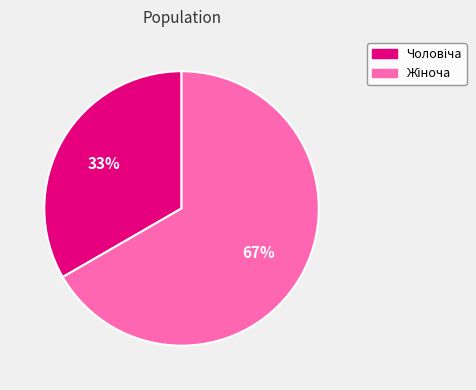

Is there a majority slice in this chart?

Yes